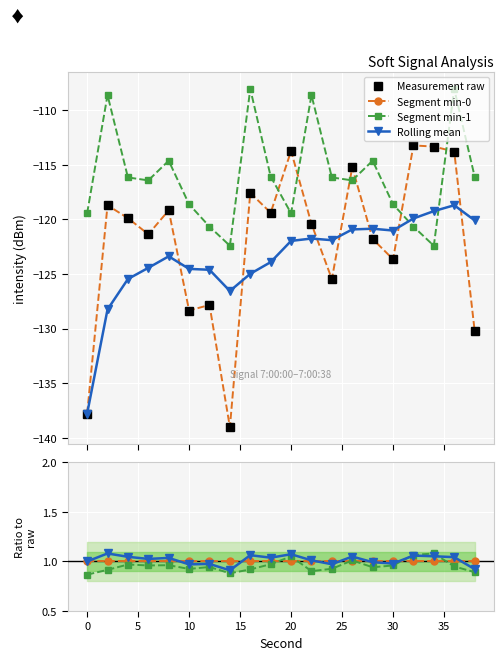

What is the value of the Measurement raw point at the 7th from the left?

-127.8